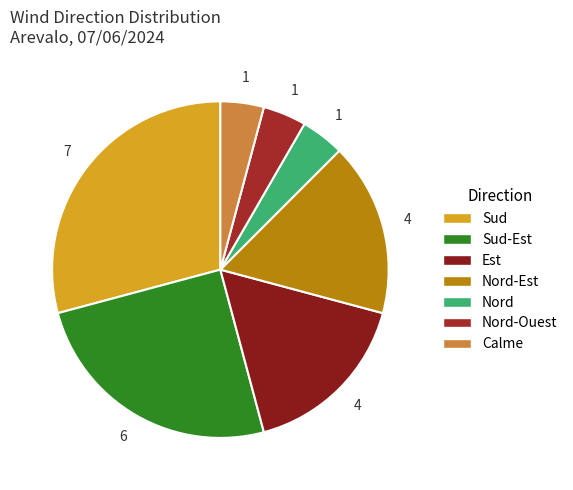

To the nearest percent, what is the average slice percentage?

14%